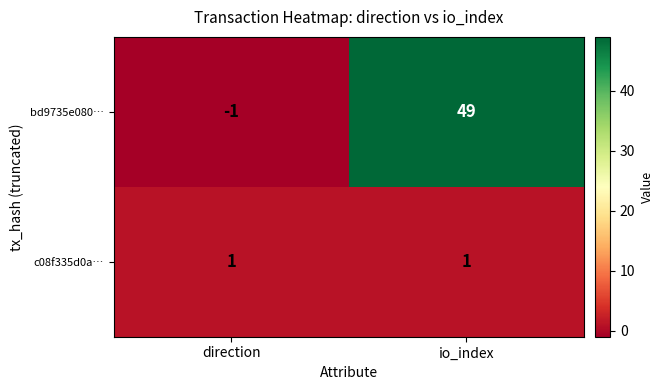

List the series in order of their peak value, lowest first.

c08f335d0a…, bd9735e080…